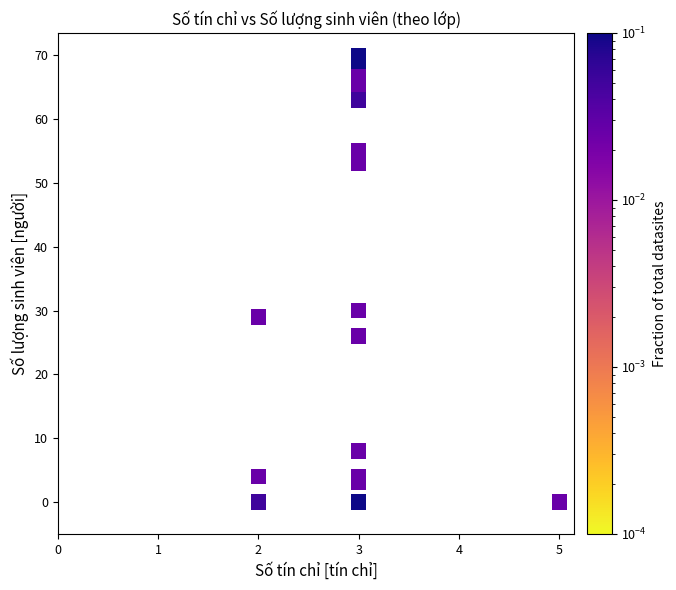

What Y value in the scatter plot is closest to 35?

30